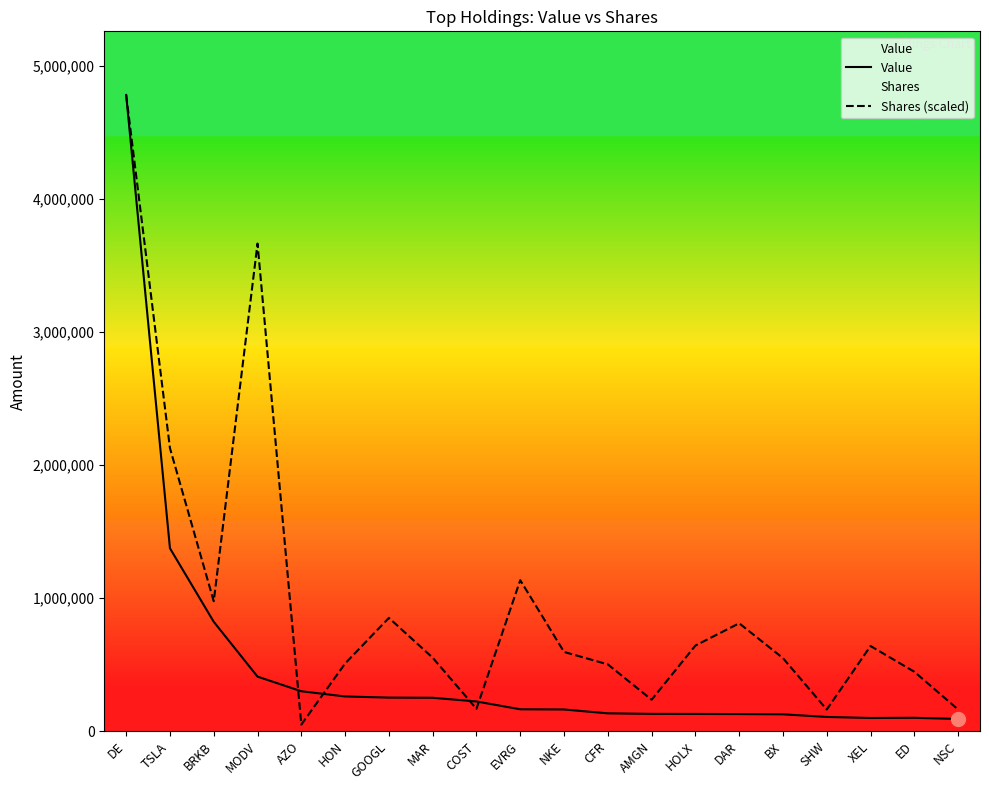

What is the label of the 10th point from the left?

EVRG